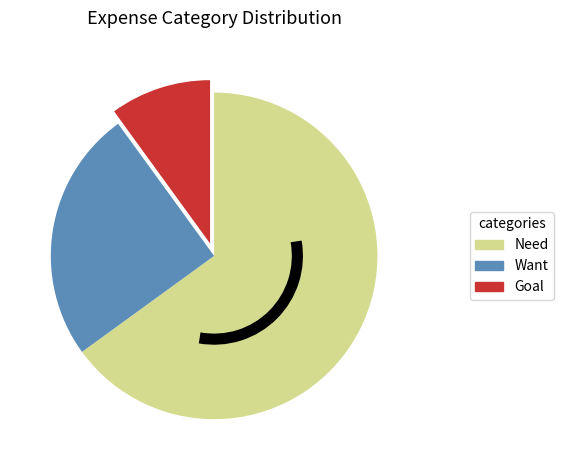

The Goal slice represents 10% of the pie. True or false?

True